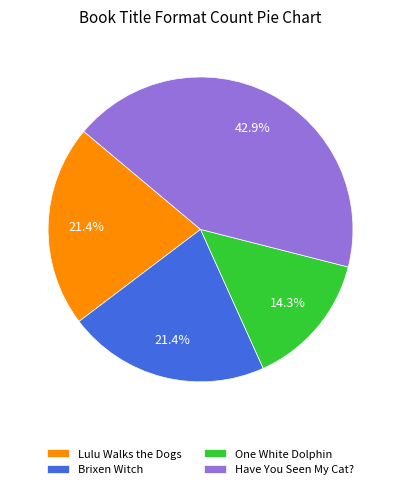

Which slice is the smallest?

One White Dolphin